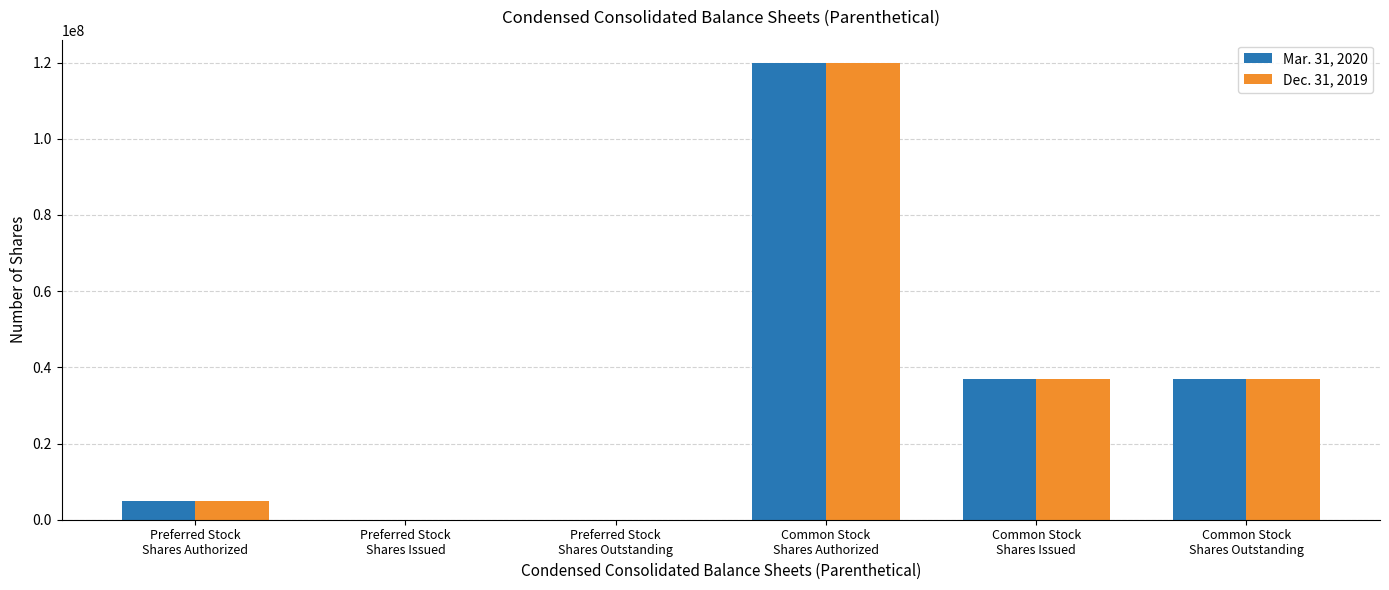

What is the sum of the Mar. 31, 2020 values at Preferred Stock
Shares Outstanding and Common Stock
Shares Issued?

36976751